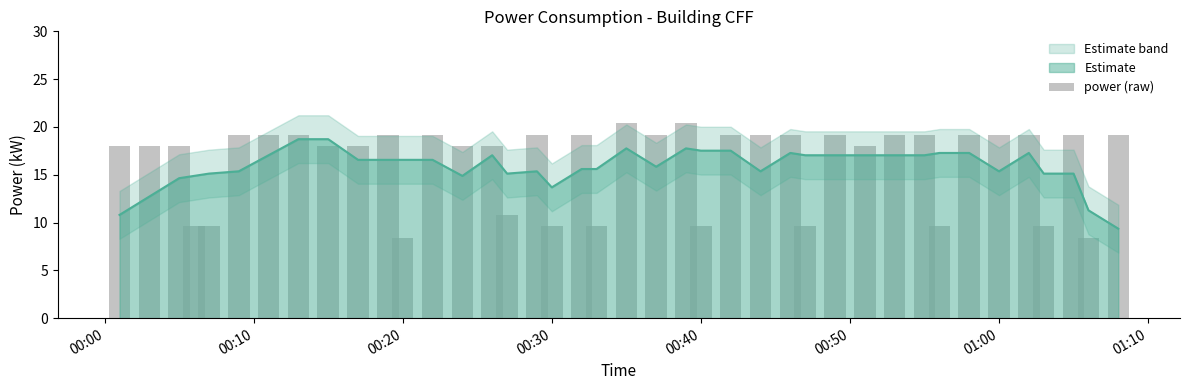

How many values are below 19?

19